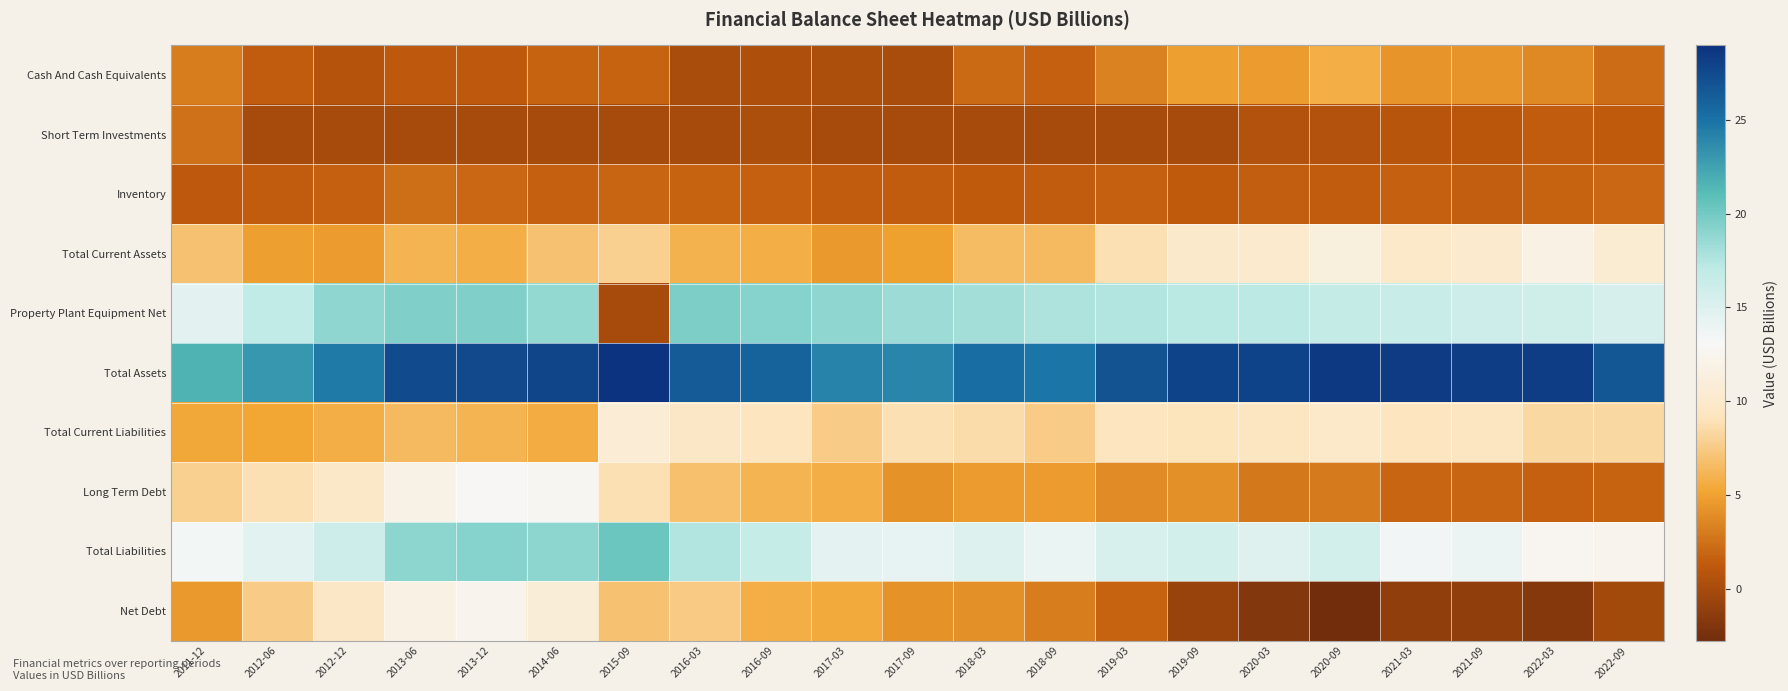

Reading left to right, list all the values displayed in this chart.

Cash And Cash Equivalents: 2011-12=3.1	2012-06=1.4	2012-12=0.7	2013-06=1.1	2013-12=1.1	2014-06=1.8	2015-09=1.8	2016-03=0.1	2016-09=0.4	2017-03=0.2	2017-09=0.2	2018-03=2.1	2018-09=1.6	2019-03=3.4	2019-09=4.9	2020-03=4.7	2020-09=5.7	2021-03=4.3	2021-09=4.3	2022-03=3.7	2022-09=2.2
Short Term Investments: 2011-12=2.5	2012-06=0.0	2012-12=0.0	2013-06=0.0	2013-12=0.0	2014-06=0.0	2015-09=0.0	2016-03=0.0	2016-09=0.2	2017-03=0.0	2017-09=0.0	2018-03=0.0	2018-09=0.0	2019-03=0.0	2019-09=0.0	2020-03=0.7	2020-09=0.7	2021-03=0.8	2021-09=1.0	2022-03=1.4	2022-09=1.3
Inventory: 2011-12=1.1	2012-06=1.4	2012-12=1.7	2013-06=2.4	2013-12=2.0	2014-06=1.6	2015-09=1.8	2016-03=1.8	2016-09=1.6	2017-03=1.4	2017-09=1.4	2018-03=1.3	2018-09=1.4	2019-03=1.7	2019-09=1.3	2020-03=1.5	2020-09=1.4	2021-03=1.6	2021-09=1.6	2022-03=1.7	2022-09=2.1
Total Current Assets: 2011-12=7.0	2012-06=4.9	2012-12=4.7	2013-06=6.1	2013-12=5.7	2014-06=6.9	2015-09=7.9	2016-03=6.0	2016-09=5.7	2017-03=4.7	2017-09=4.9	2018-03=6.6	2018-09=6.5	2019-03=8.9	2019-09=10.1	2020-03=10.2	2020-09=11.4	2021-03=10.0	2021-09=10.2	2022-03=11.8	2022-09=10.6
Property Plant Equipment Net: 2011-12=14.5	2012-06=16.8	2012-12=18.9	2013-06=19.5	2013-12=19.5	2014-06=18.7	2015-09=0.0	2016-03=19.6	2016-09=19.2	2017-03=18.8	2017-09=18.4	2018-03=18.1	2018-09=17.8	2019-03=17.5	2019-09=17.3	2020-03=17.1	2020-09=16.7	2021-03=16.4	2021-09=16.1	2022-03=15.9	2022-09=15.4
Total Assets: 2011-12=21.6	2012-06=23.1	2012-12=24.6	2013-06=27.4	2013-12=27.6	2014-06=27.8	2015-09=29.0	2016-03=26.5	2016-09=25.9	2017-03=24.1	2017-09=23.9	2018-03=25.3	2018-09=24.8	2019-03=27.0	2019-09=27.9	2020-03=27.9	2020-09=28.6	2021-03=28.5	2021-09=28.3	2022-03=28.2	2022-09=26.6
Total Current Liabilities: 2011-12=5.3	2012-06=5.2	2012-12=5.7	2013-06=6.4	2013-12=6.1	2014-06=5.7	2015-09=10.7	2016-03=9.7	2016-09=9.2	2017-03=7.5	2017-09=8.8	2018-03=8.6	2018-09=7.5	2019-03=9.1	2019-09=9.1	2020-03=9.3	2020-09=9.9	2021-03=9.2	2021-09=9.3	2022-03=8.4	2022-09=8.3
Long Term Debt: 2011-12=7.8	2012-06=8.8	2012-12=9.9	2013-06=11.9	2013-12=12.9	2014-06=12.7	2015-09=8.8	2016-03=6.9	2016-09=6.1	2017-03=5.8	2017-09=4.3	2018-03=4.7	2018-09=4.7	2019-03=3.9	2019-09=4.1	2020-03=2.9	2020-09=2.9	2021-03=1.8	2021-09=1.9	2022-03=1.6	2022-09=1.7
Total Liabilities: 2011-12=13.4	2012-06=14.6	2012-12=16.1	2013-06=19.0	2013-12=19.3	2014-06=19.0	2015-09=20.3	2016-03=17.5	2016-09=16.6	2017-03=14.4	2017-09=14.3	2018-03=14.9	2018-09=14.0	2019-03=15.2	2019-09=15.7	2020-03=14.8	2020-09=15.7	2021-03=13.5	2021-09=13.9	2022-03=12.6	2022-09=12.4
Net Debt: 2011-12=4.7	2012-06=7.6	2012-12=9.6	2013-06=11.8	2013-12=12.4	2014-06=11.0	2015-09=7.0	2016-03=7.5	2016-09=5.7	2017-03=5.5	2017-09=4.2	2018-03=4.1	2018-09=3.1	2019-03=1.8	2019-09=-0.8	2020-03=-1.8	2020-09=-2.8	2021-03=-1.2	2021-09=-1.2	2022-03=-1.7	2022-09=-0.2